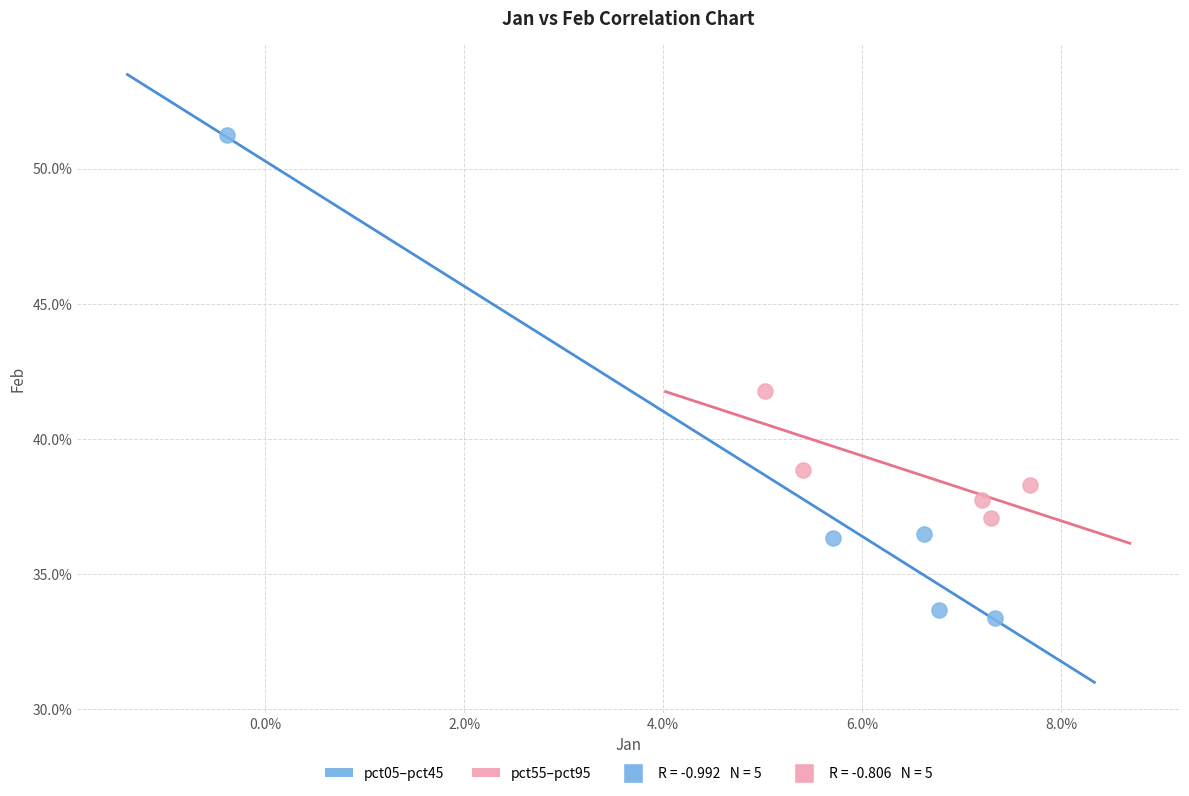

Which series contains the lowest Y value?

pct05–pct45